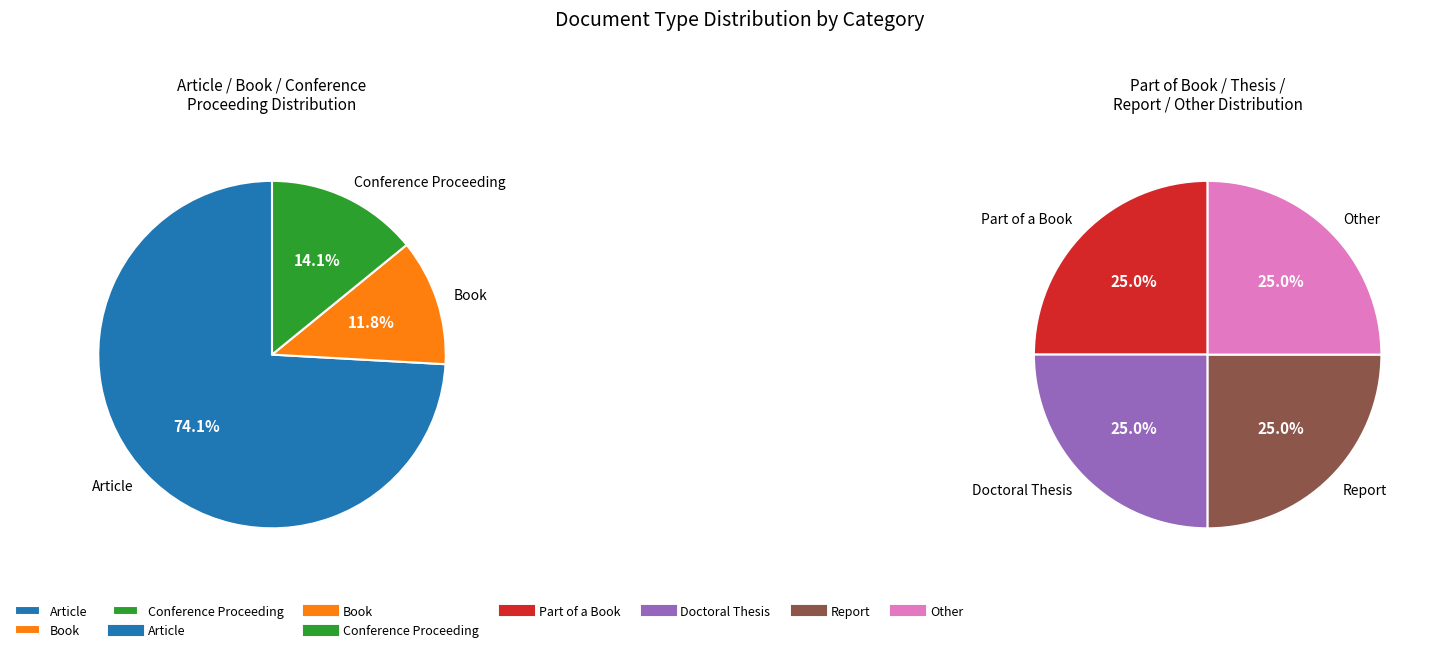

Do Doctoral Thesis and Part of a Book together represent more than half of the pie?

No